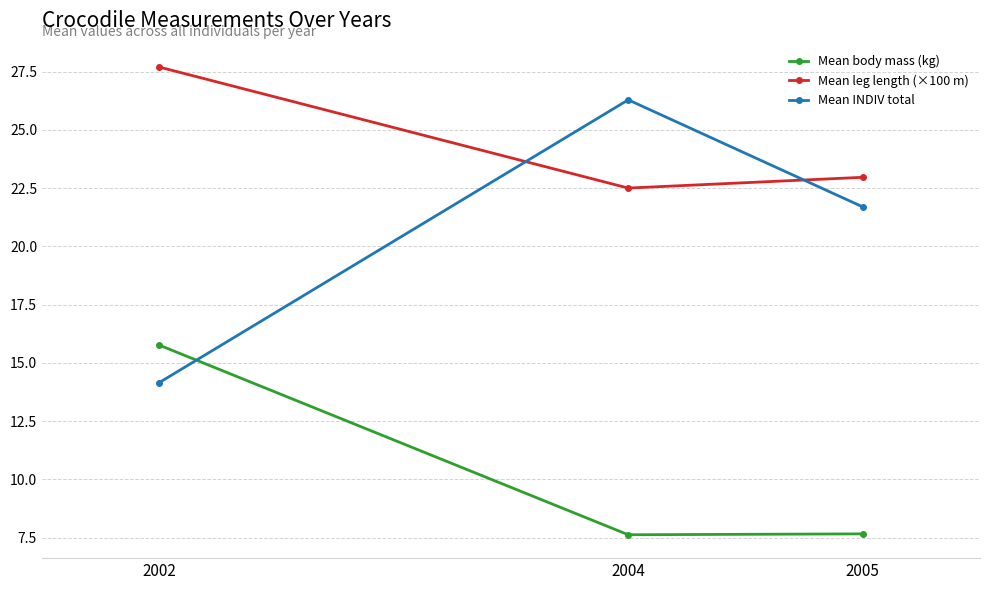

Rank the series by their average value, from lowest to highest.

Mean body mass (kg), Mean INDIV total, Mean leg length (×100 m)